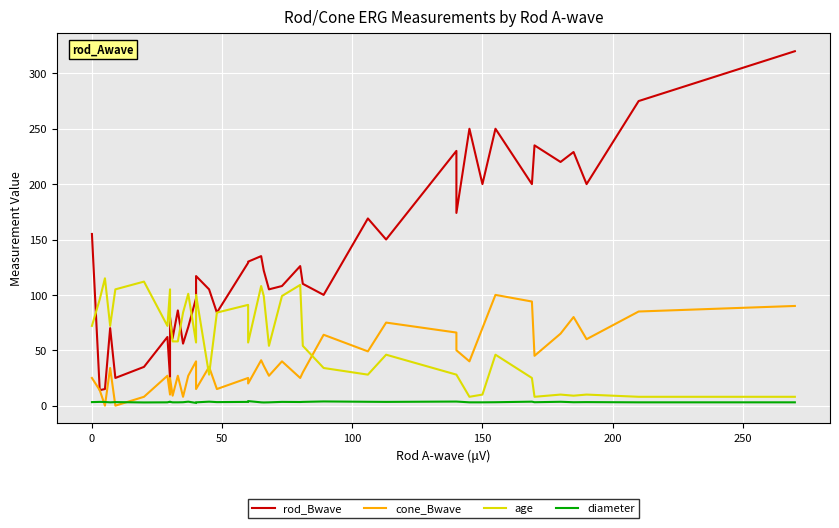

The diameter series shows 1.2 at 20. True or false?

False